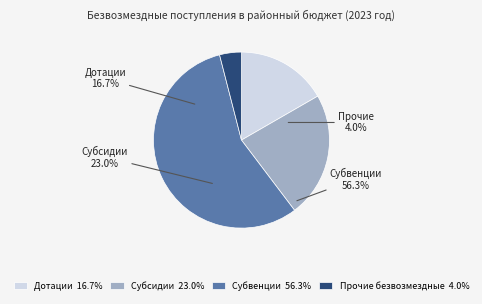

What is the largest slice in the pie chart?

Субвенции